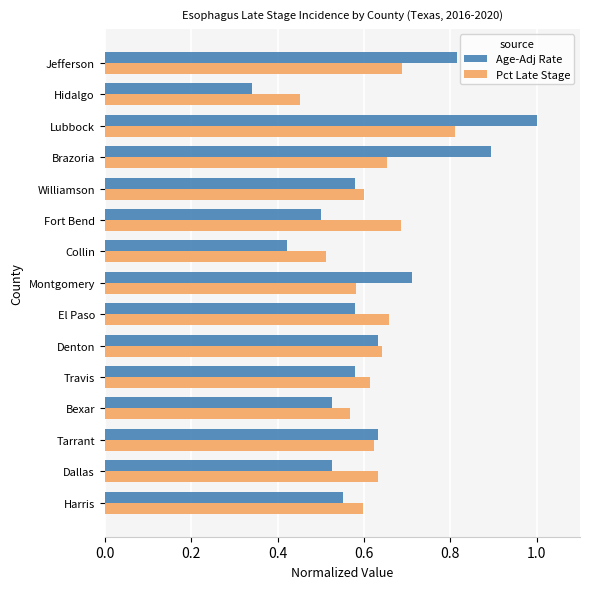

What is the sum of the Age-Adj Rate values at Collin and Lubbock?

1.4